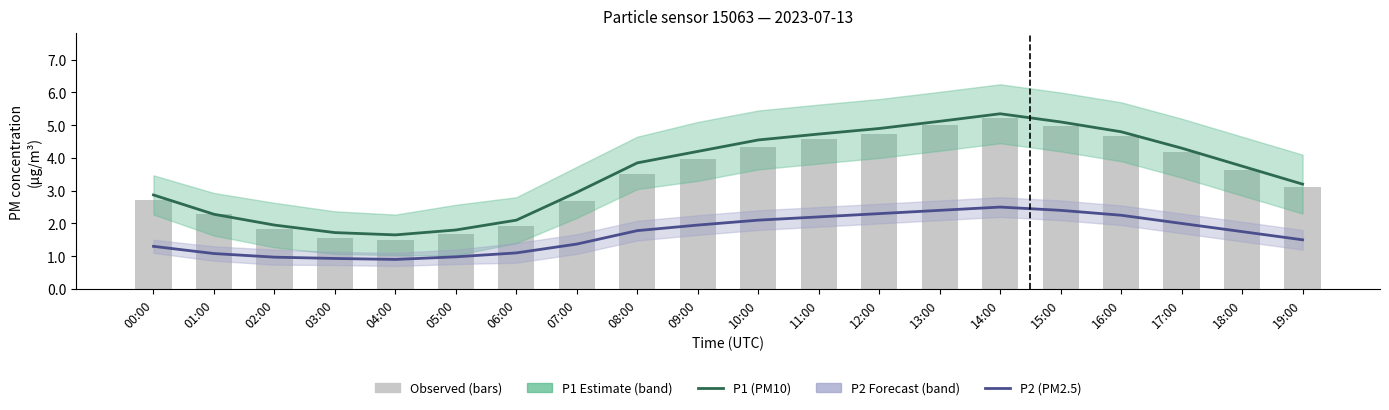

Does the chart contain any negative values?

No